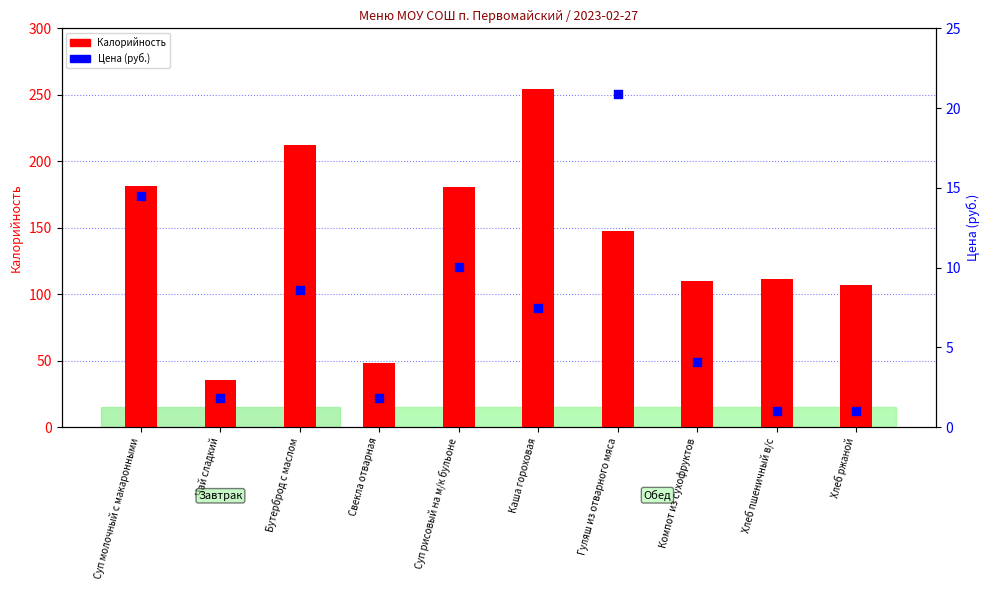

At how many categories does at least one series exceed 249?

1